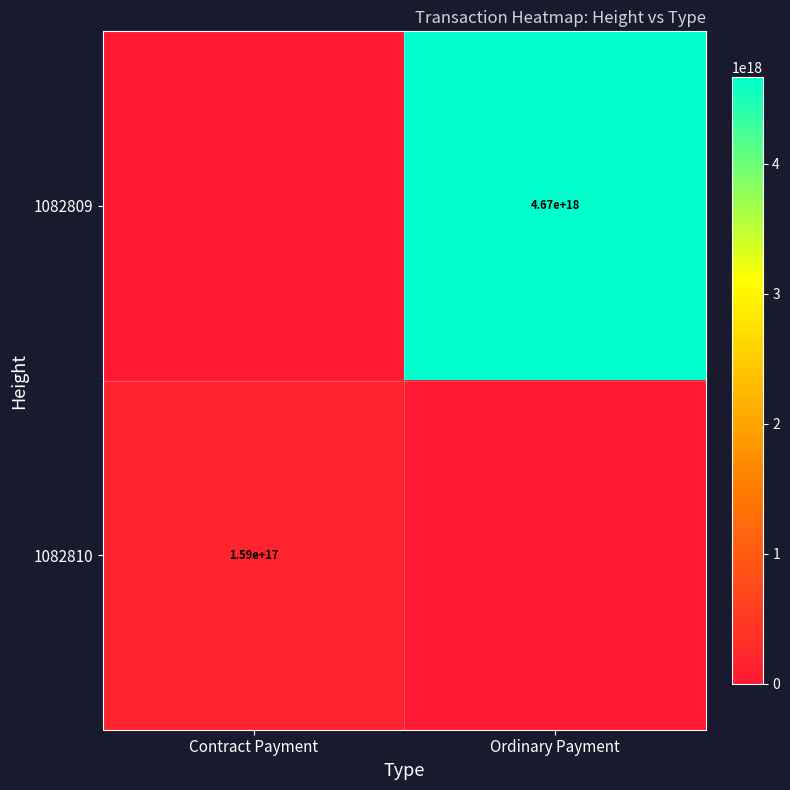

The 1082809 series shows 4670000000000000000 at Ordinary Payment. True or false?

True